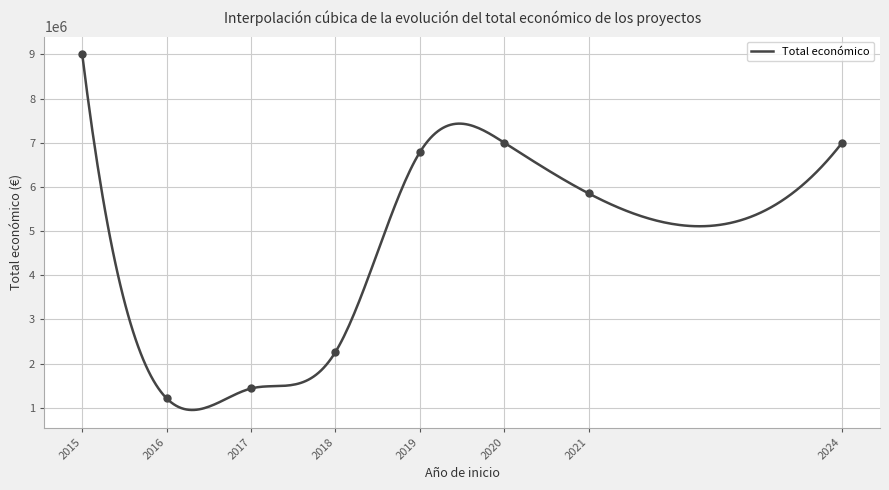

Approximately how many times larger is the value at 2016 compared to 2024?

0.2